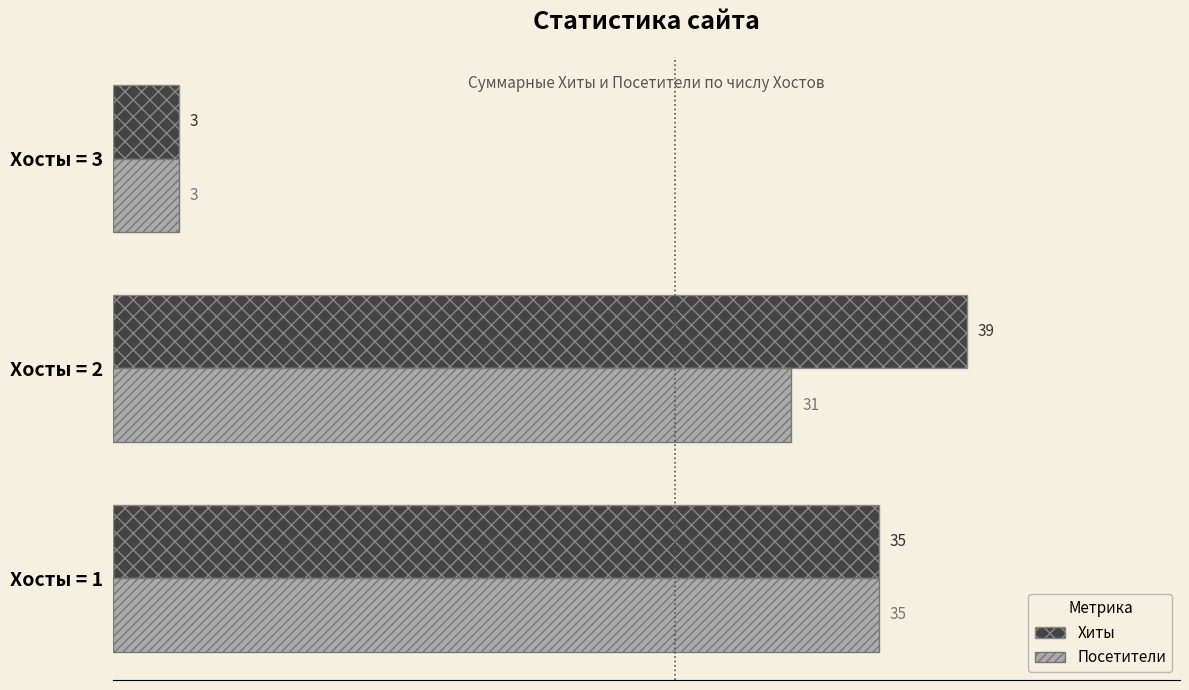

How many categories are shown in the chart?

3